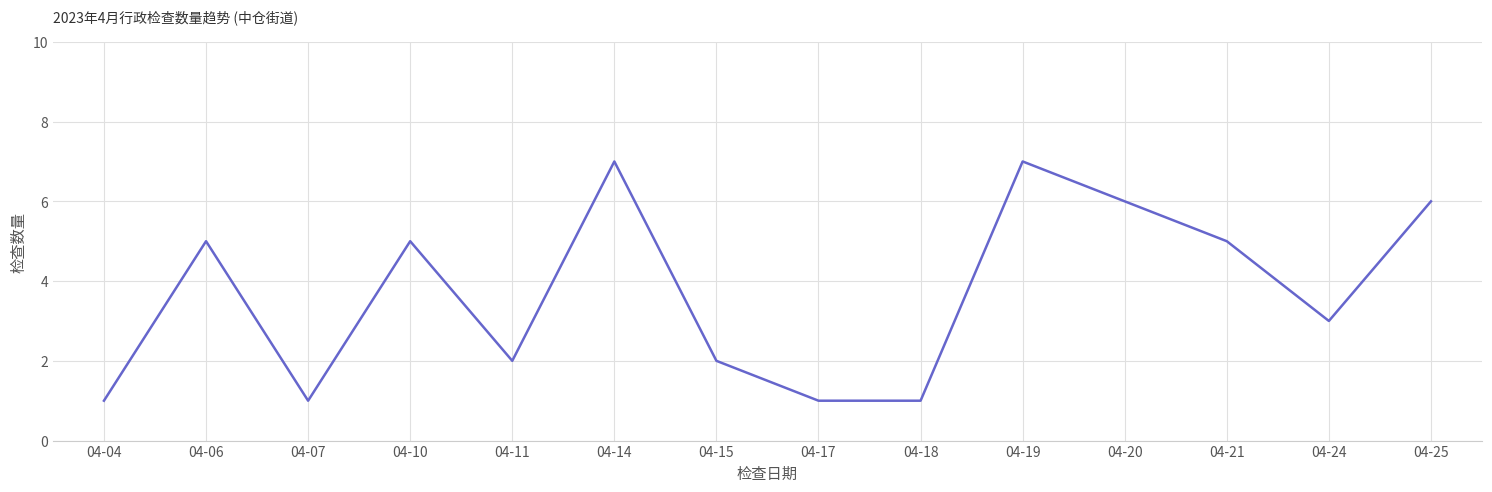

True or false: the data has more than 1 interior local peaks.

True